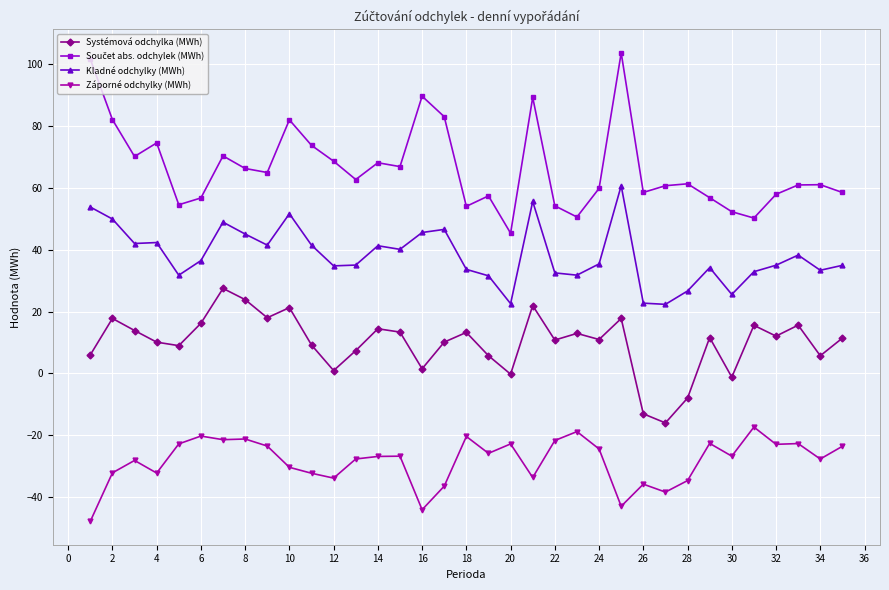

True or false: Záporné odchylky (MWh) and Kladné odchylky (MWh) intersect in this chart.

False